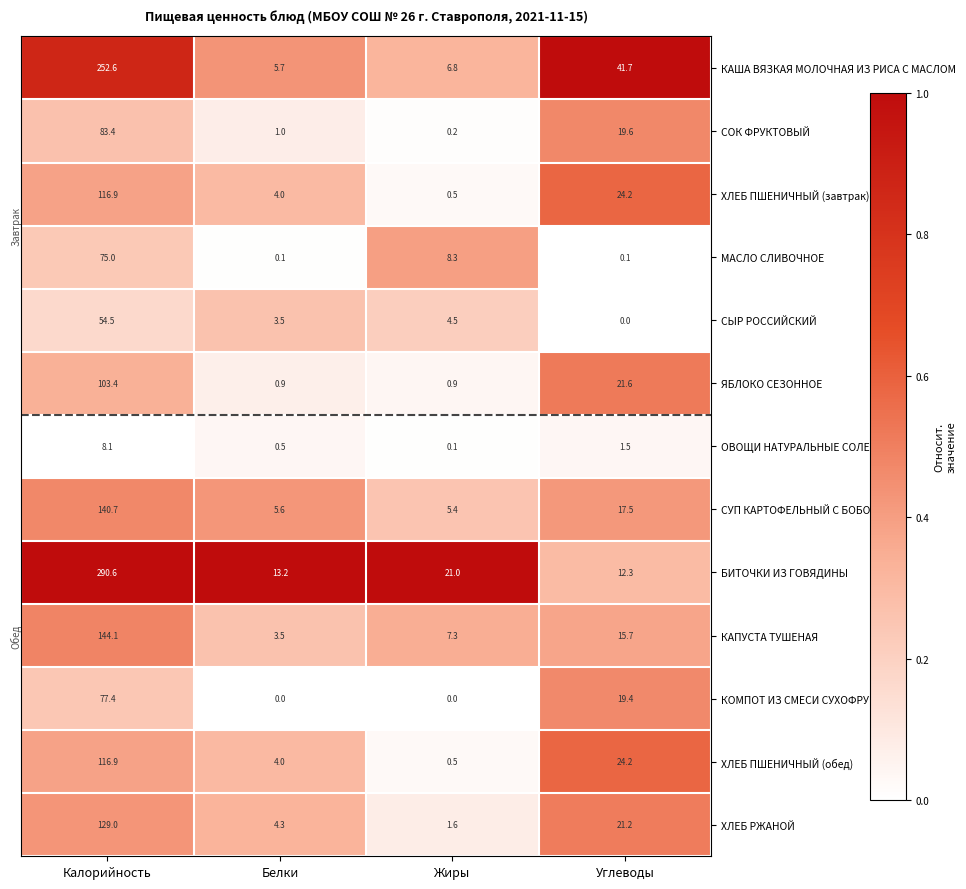

At which label does ХЛЕБ РЖАНОЙ first exceed 21?

Калорийность